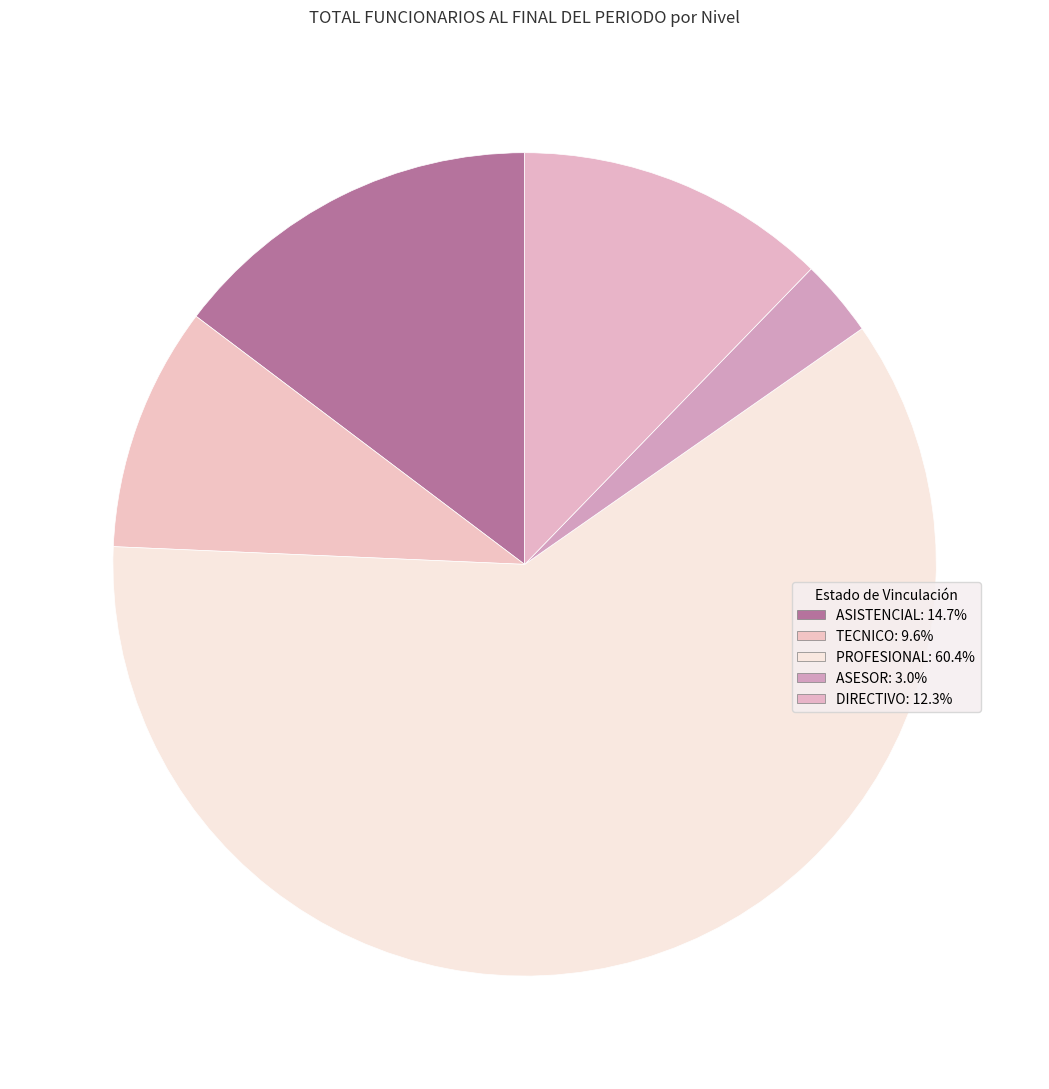

Count the number of slices in the pie.

5